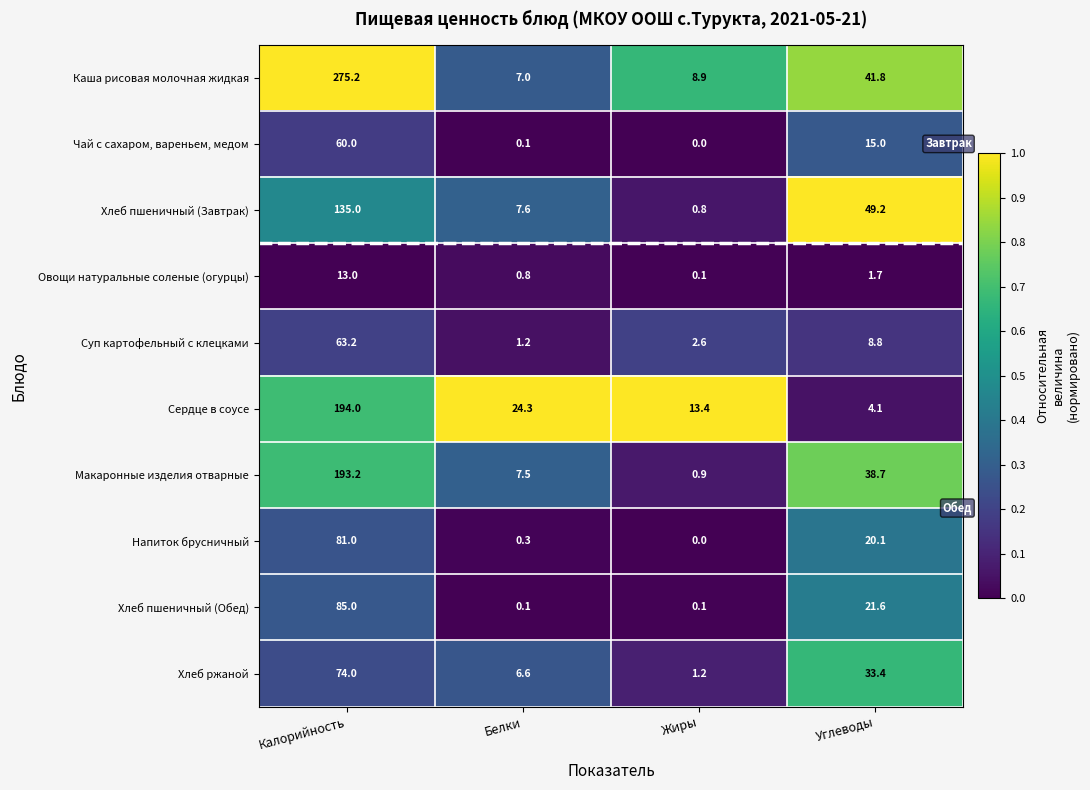

How many data points does each series have?

4